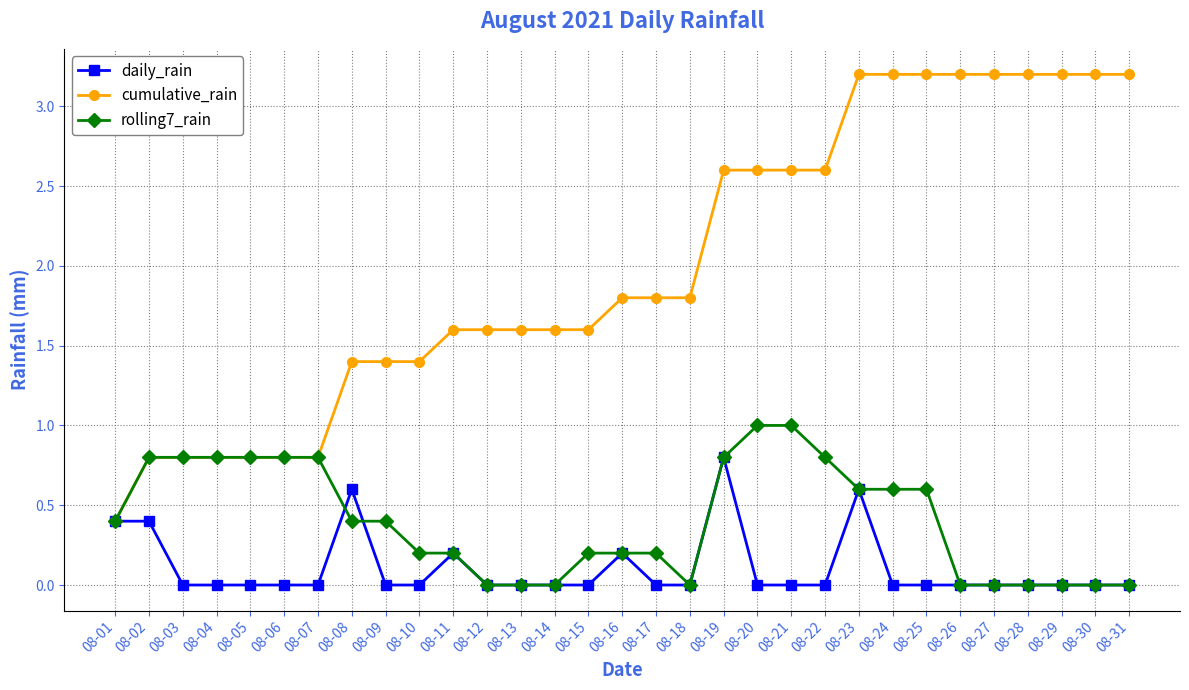

How many data points does each series have?

31